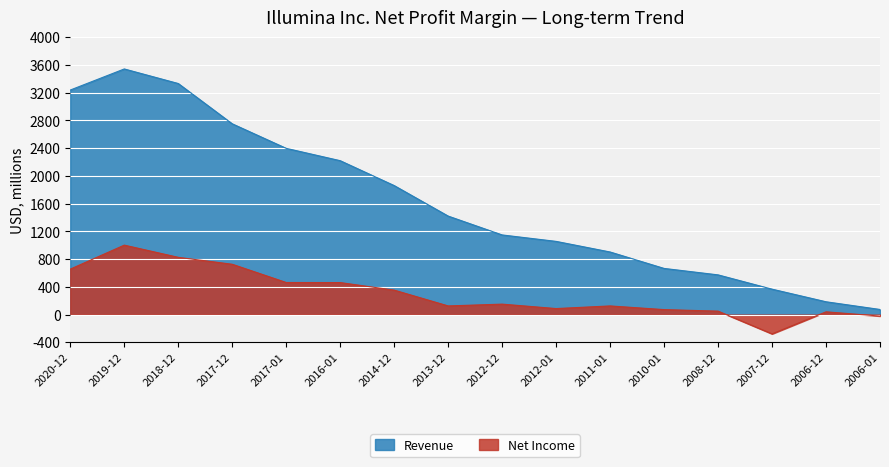

Where is the first local maximum for Net Income?

2019-12